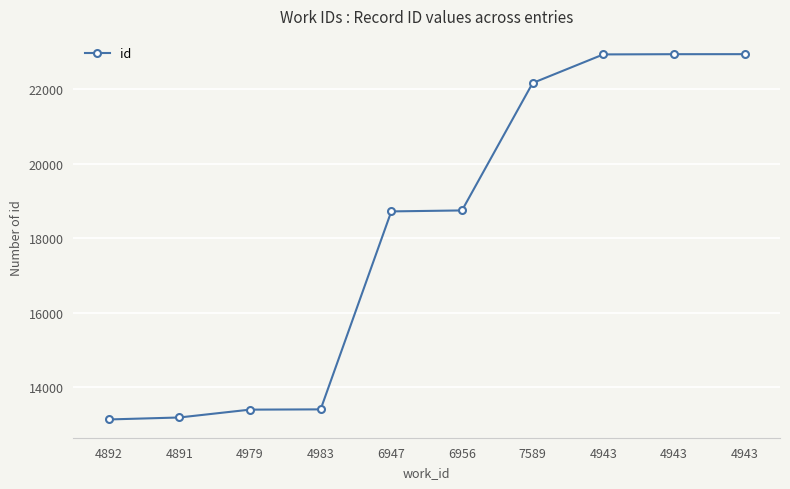

The value at 4943 is 22942. True or false?

True